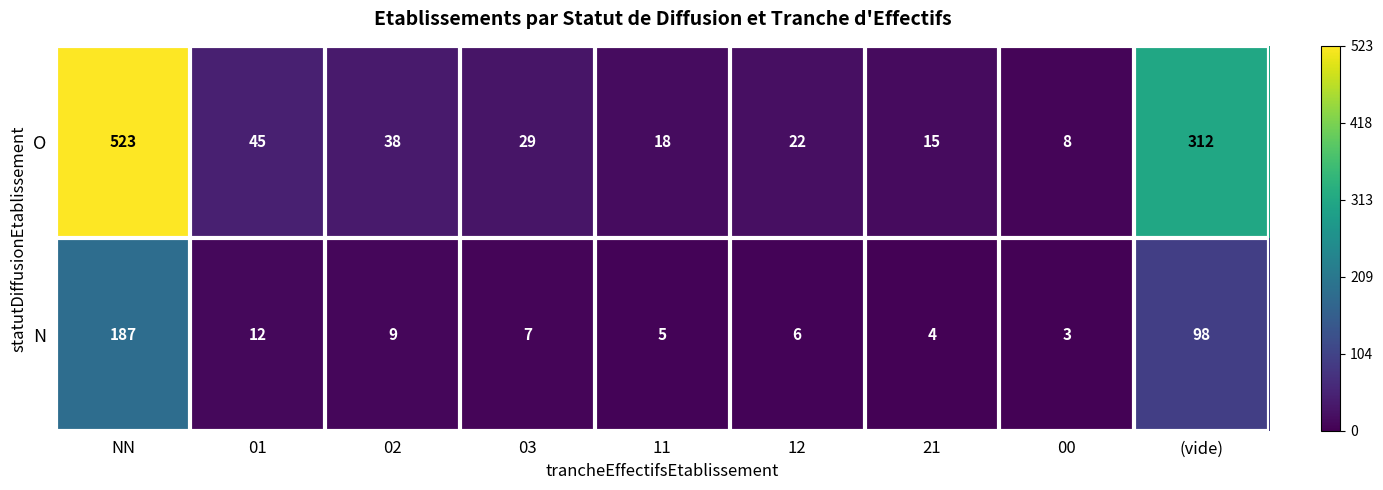

True or false: O has a value of 77 at 01.

False